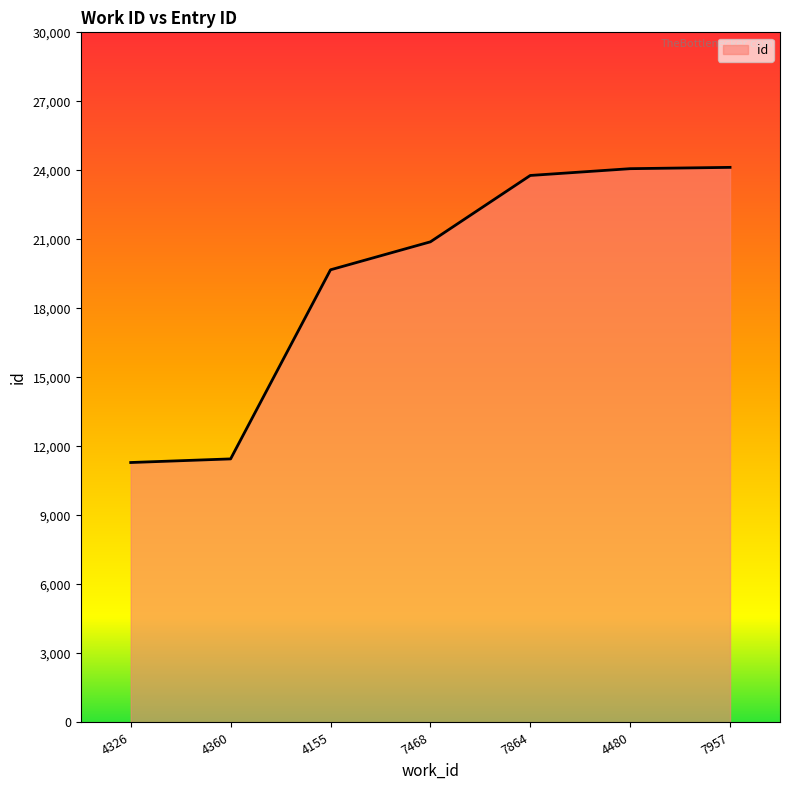

How many lines are shown in the chart?

1